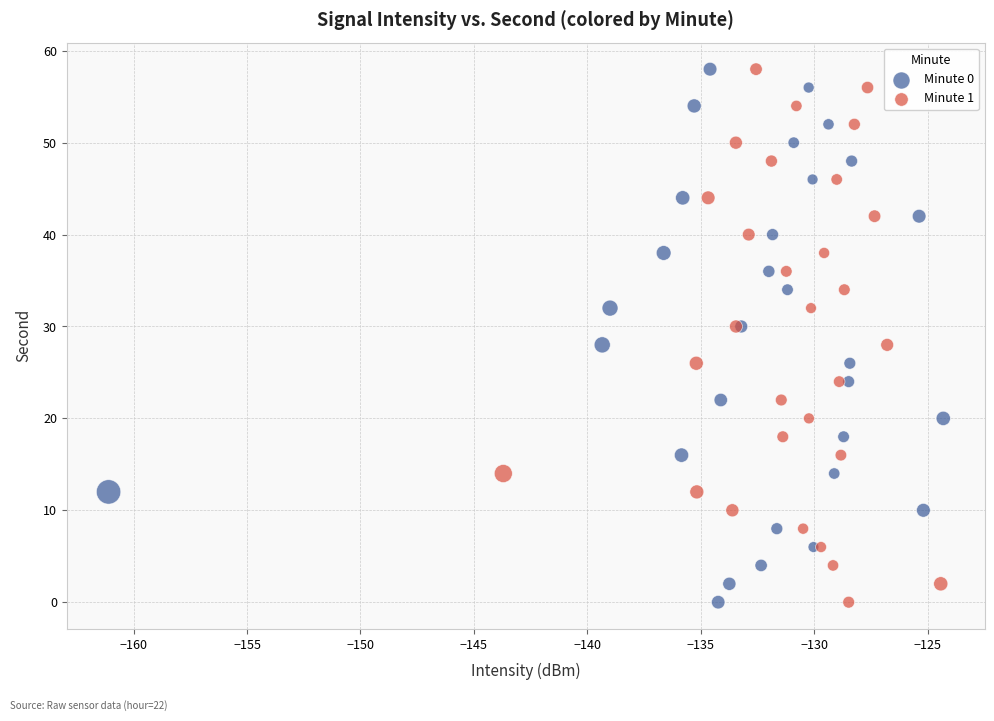

What are all the series names shown in the legend?

Minute 0, Minute 1